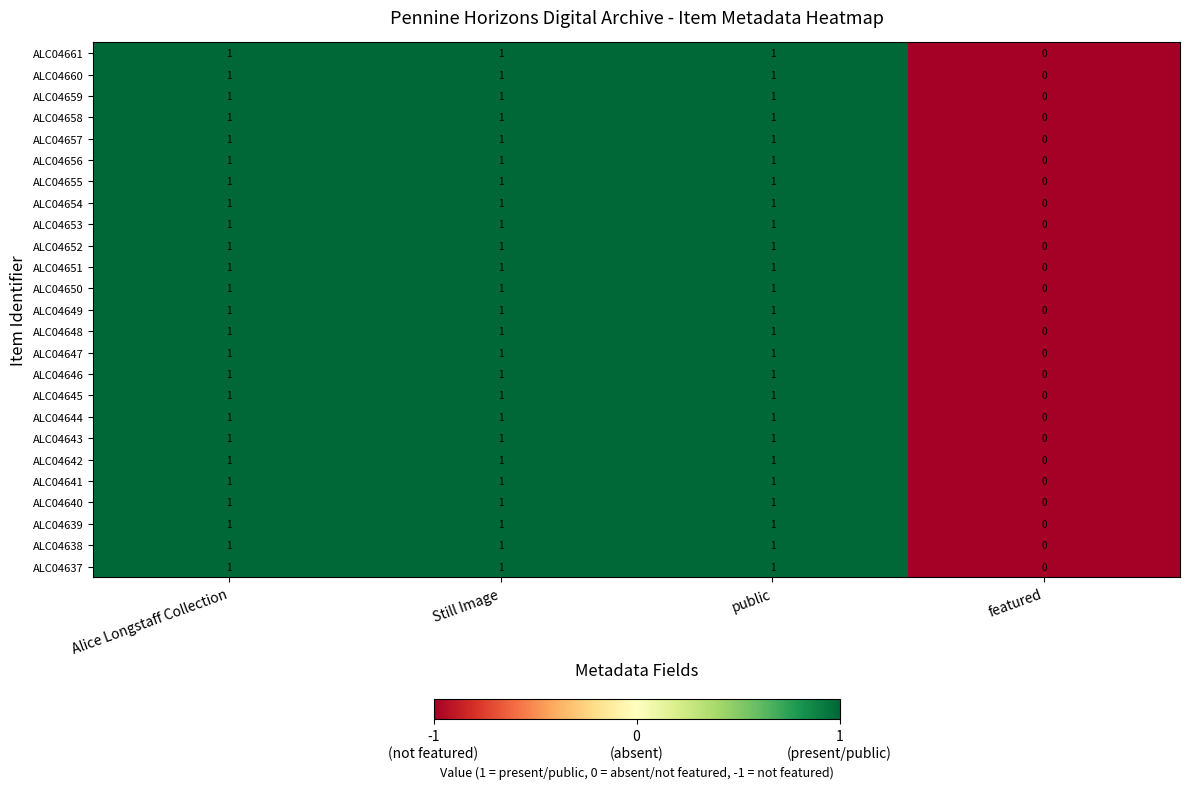

What is the total value across all series at Still Image?

25